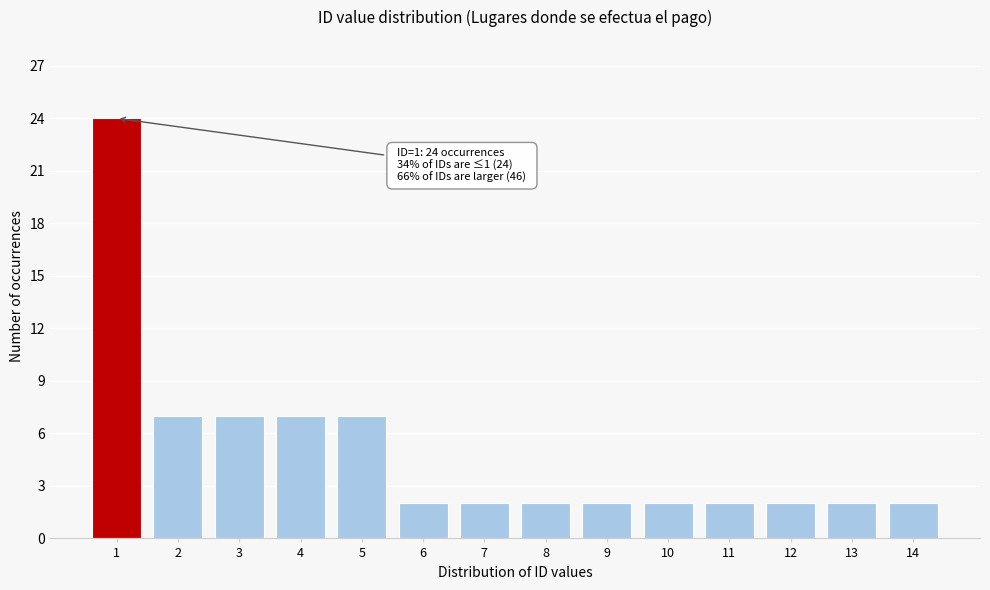

Reading right to left, transcribe all the data shown in this chart.

2	2	2	2	2	2	2	2	2	7	7	7	7	24